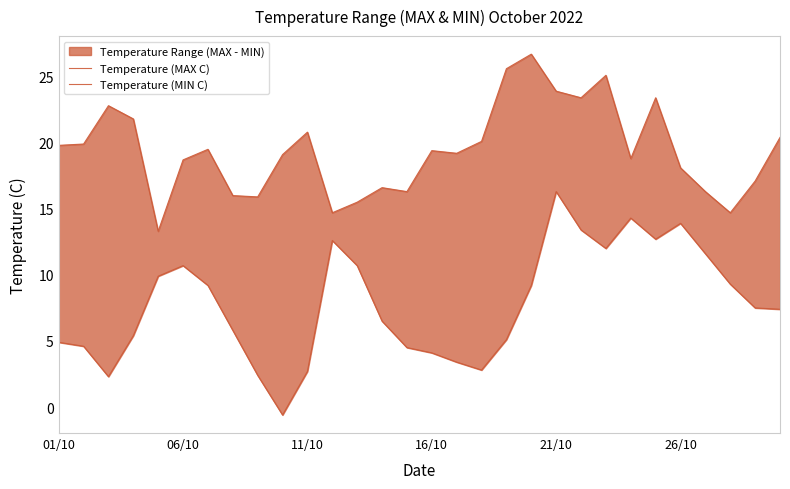

What is the difference between the highest and lowest values at 17?

17.3